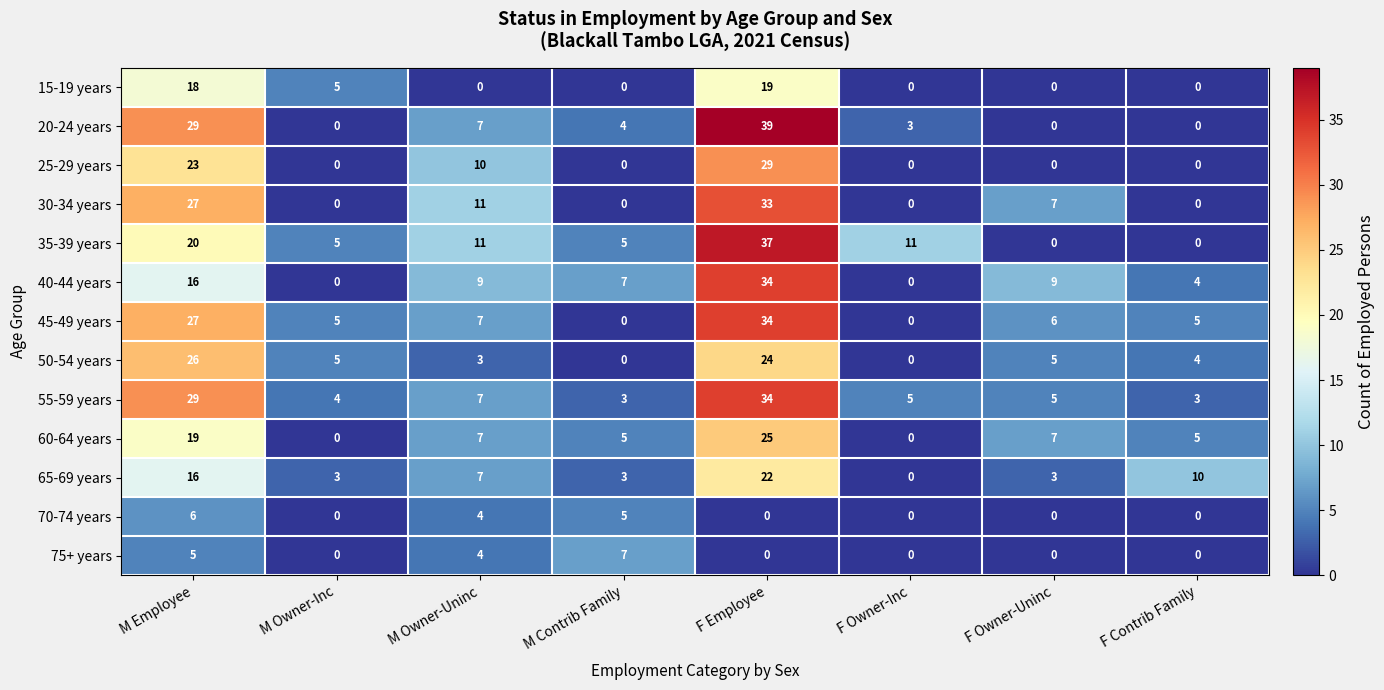

Which label corresponds to the largest value in the chart?

F Employee